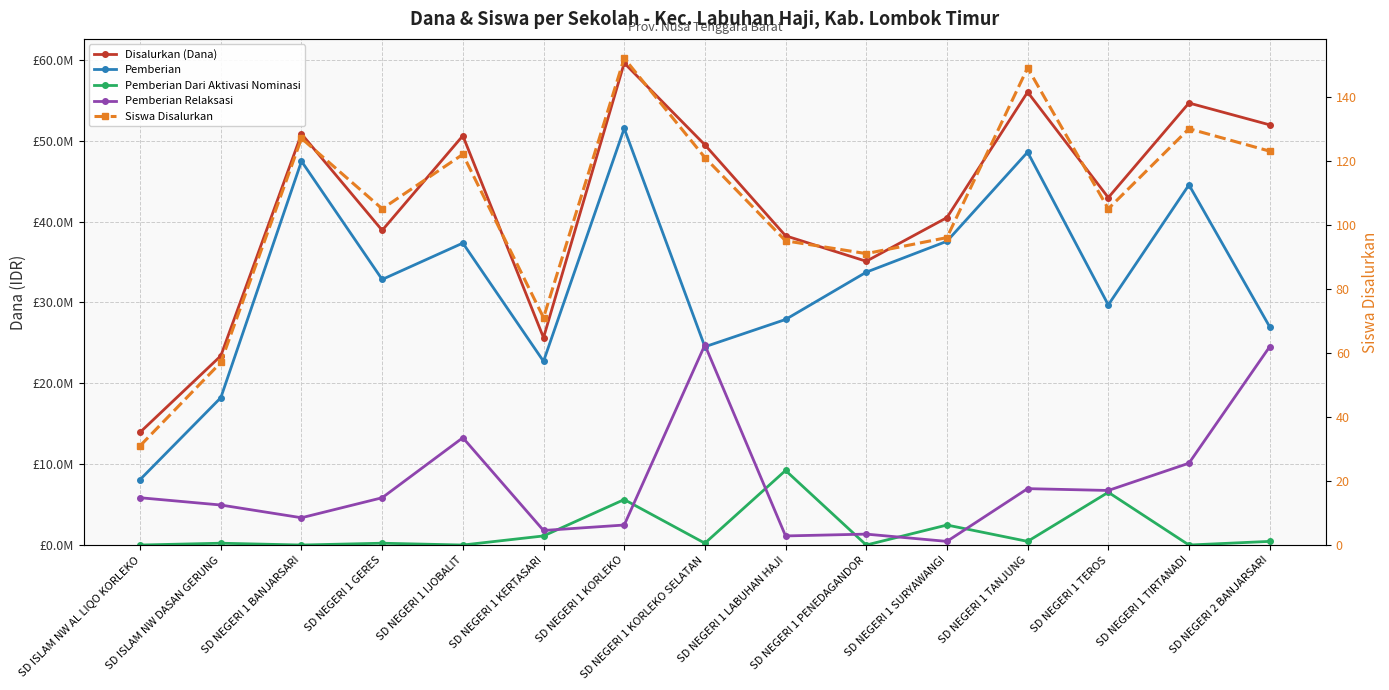

After their last crossing, which series has the higher values: Siswa Disalurkan or Pemberian Dari Aktivasi Nominasi?

Pemberian Dari Aktivasi Nominasi